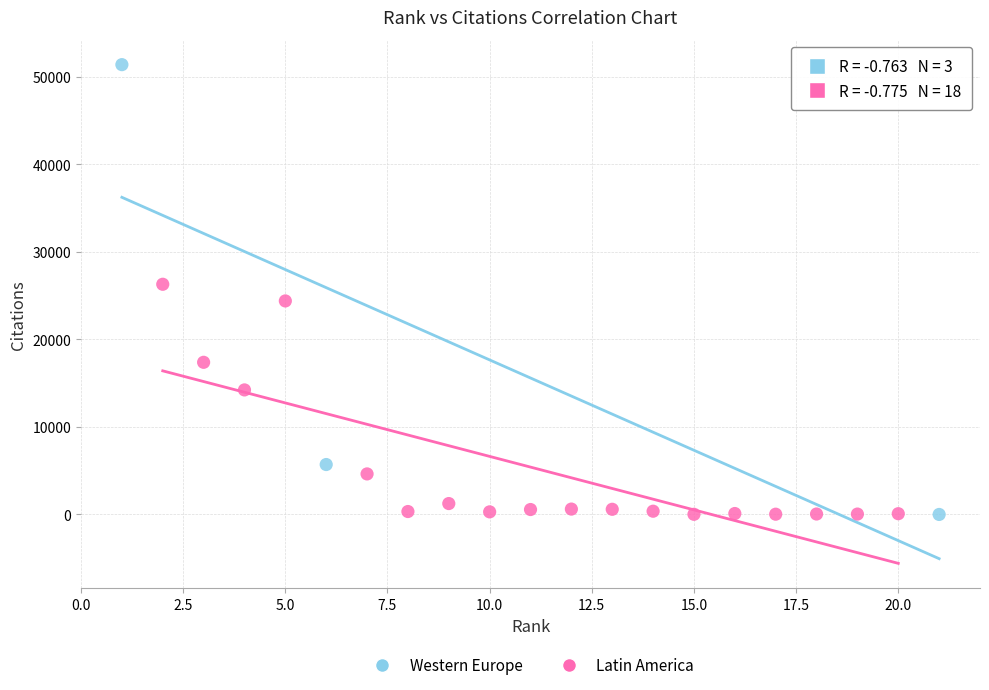

Which series contains the highest Y value?

Western Europe